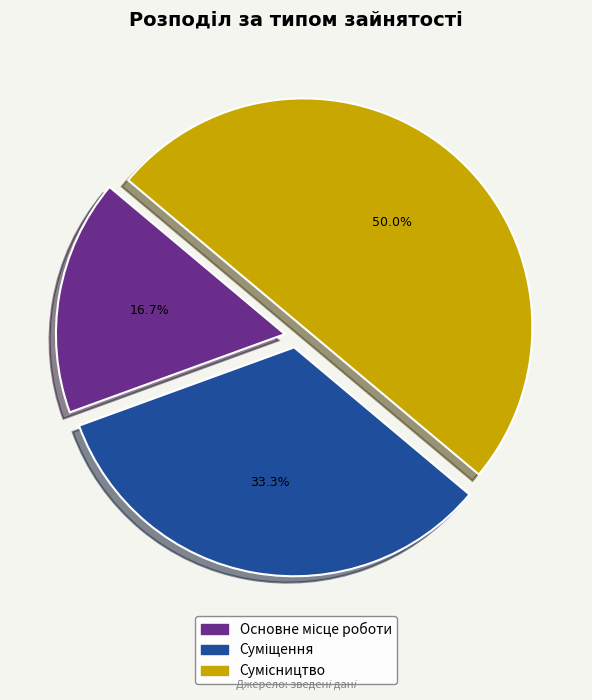

How many segments does this pie chart have?

3